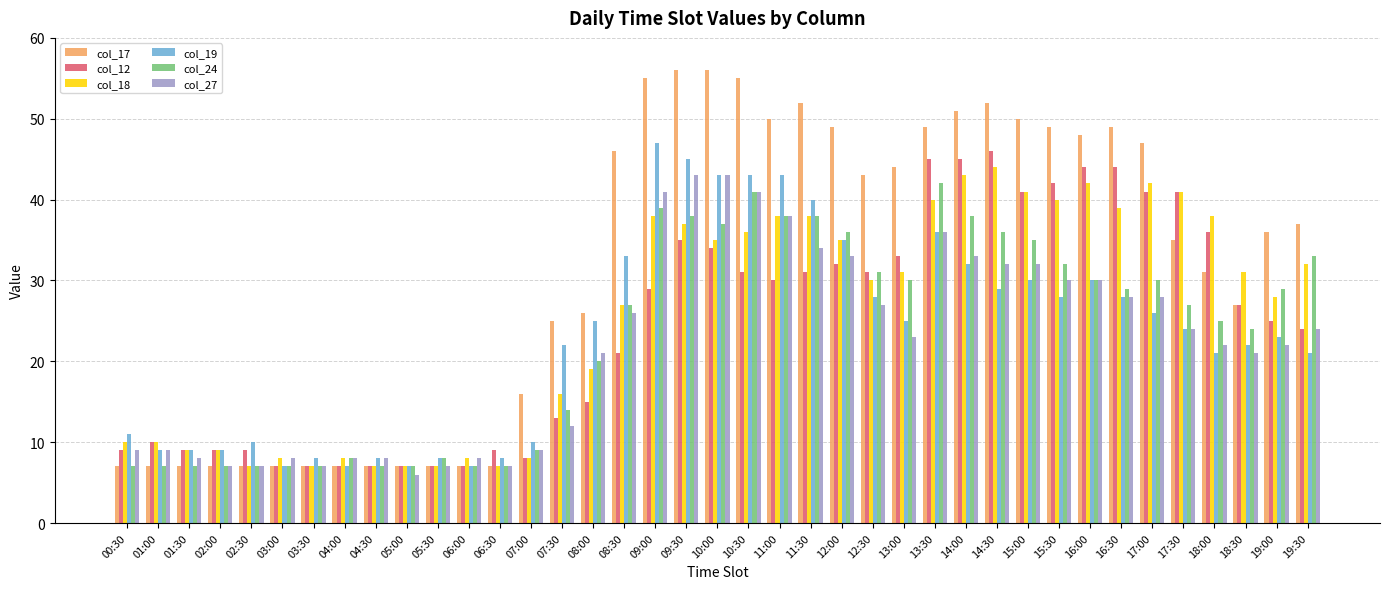

What is the label of the 15th bar from the left?

07:30